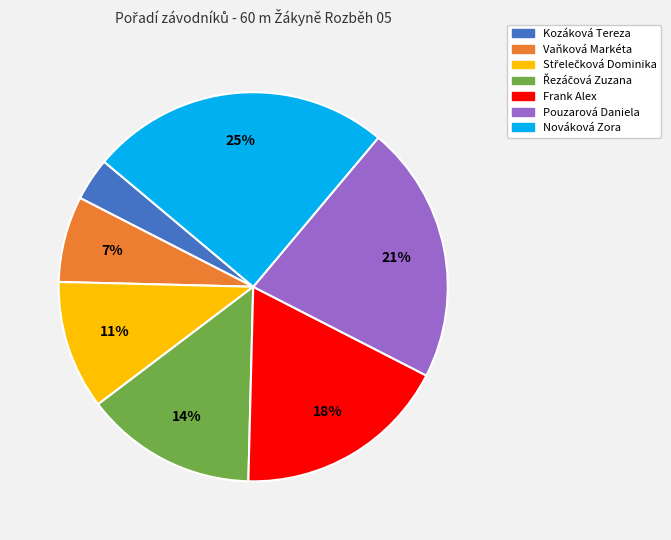

Approximately how many times larger is the value at Nováková Zora compared to Pouzarová Daniela?

1.2